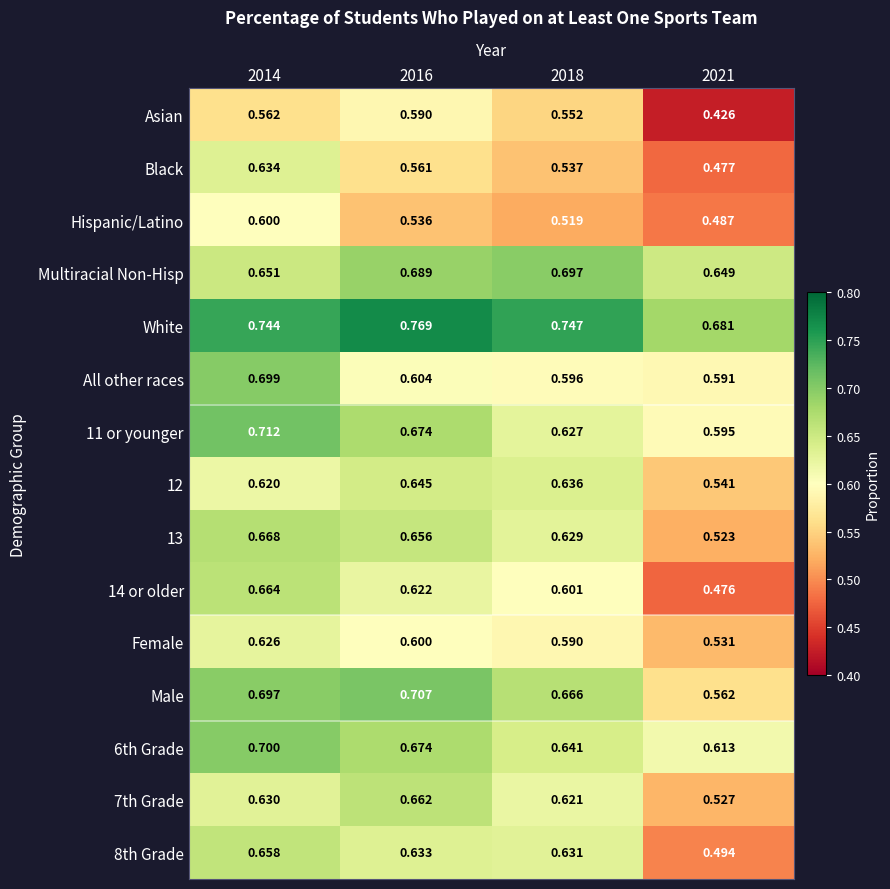

Which series has the largest total across all categories?

White